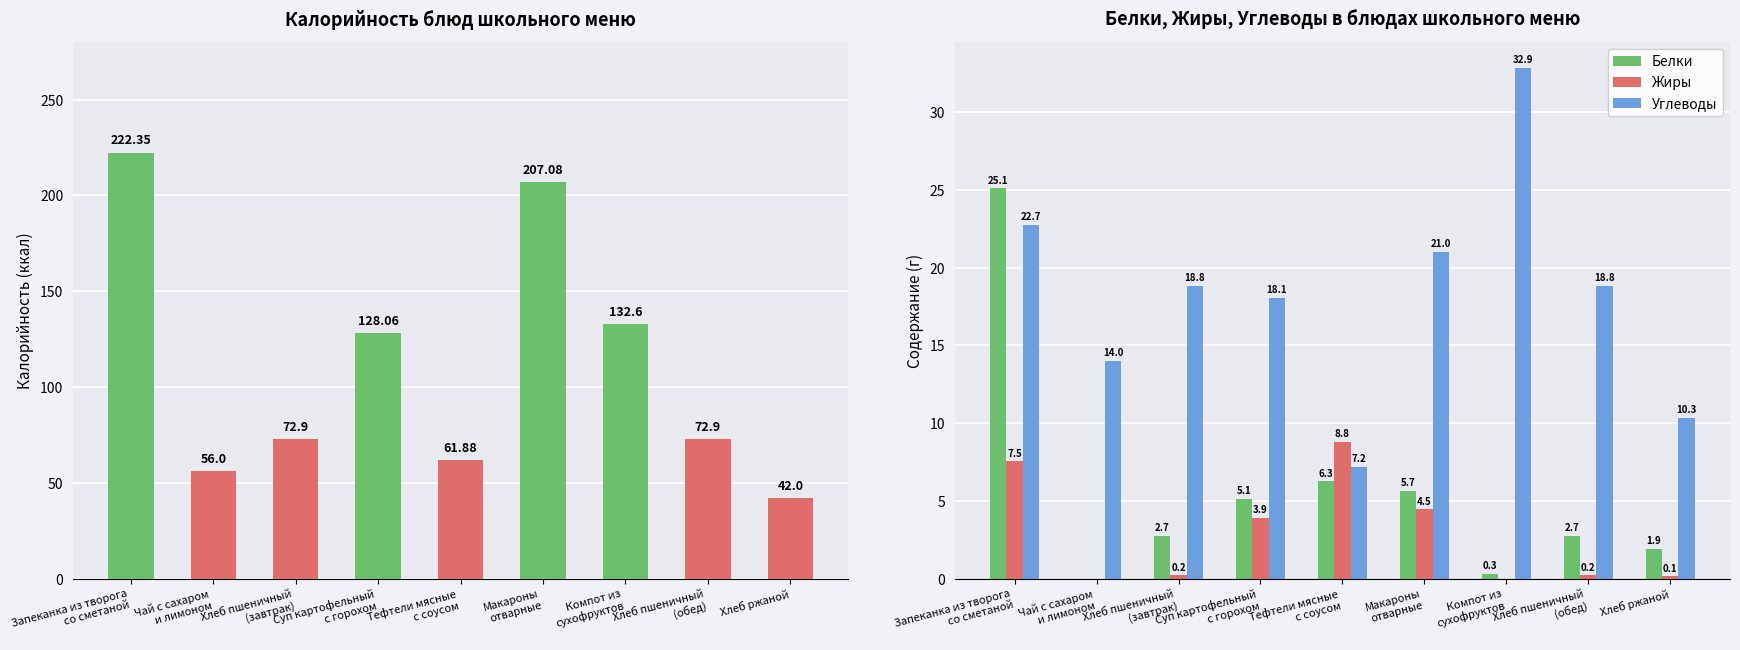

What is the value of the Углеводы bar at the 3rd from the left?

18.8